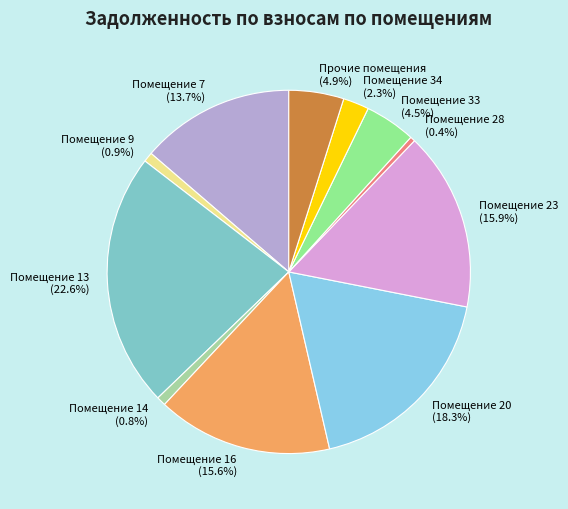

How many segments does this pie chart have?

11